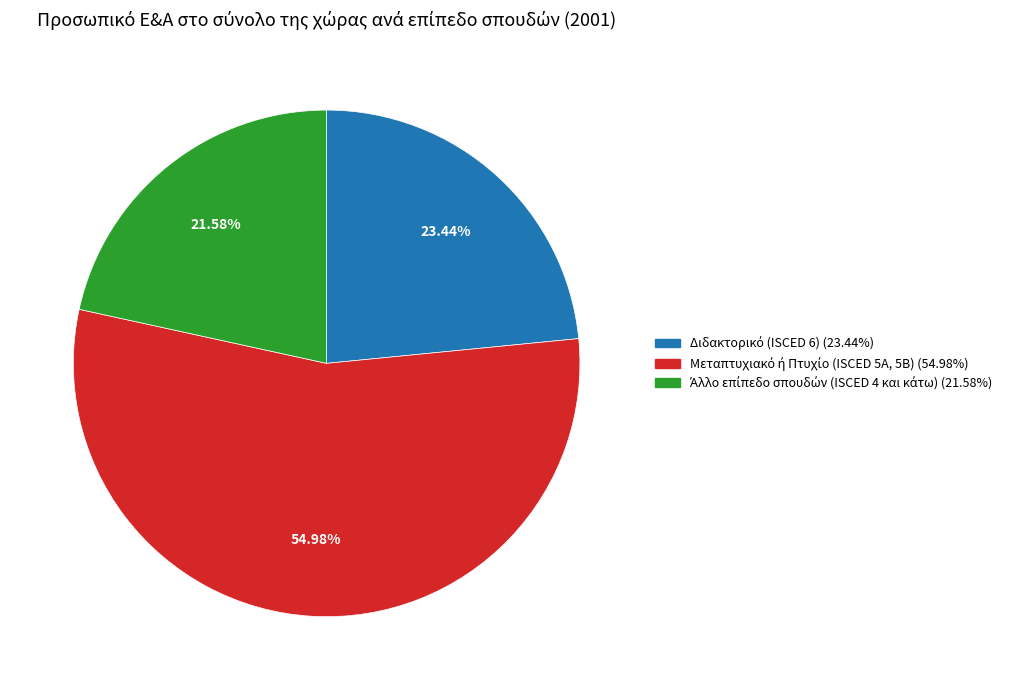

Is there a majority slice in this chart?

Yes